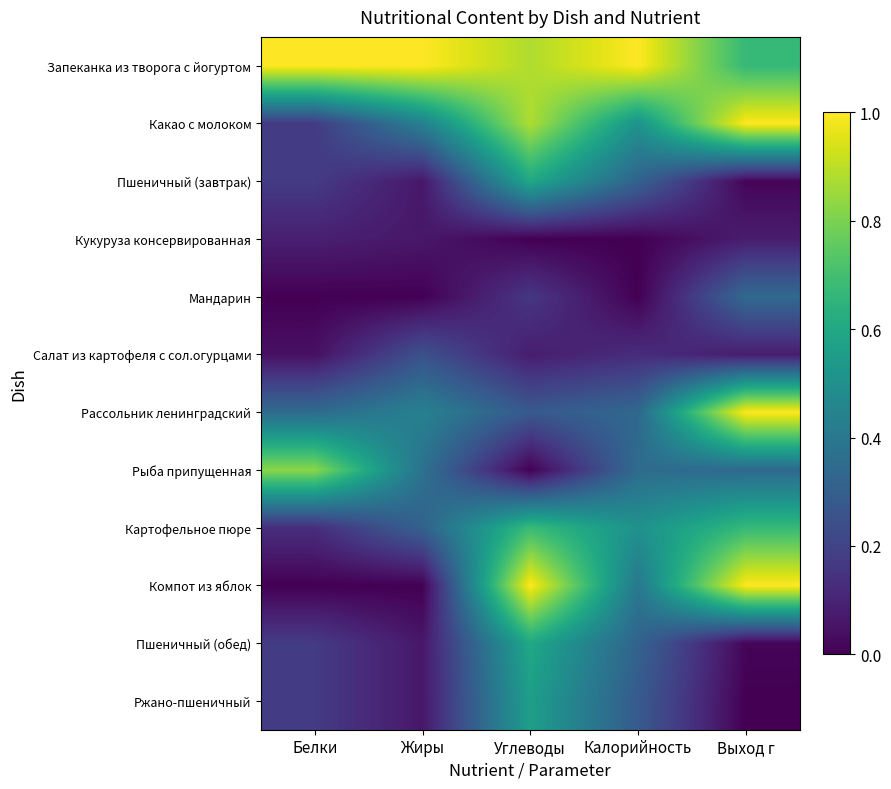

Count the number of categories in the chart.

5